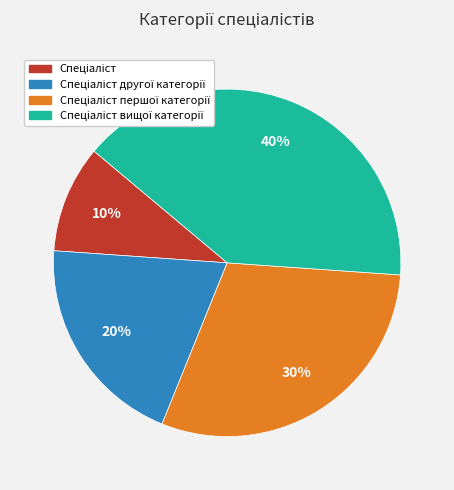

To the nearest percent, what is the difference between the largest and smallest slice percentages?

30%